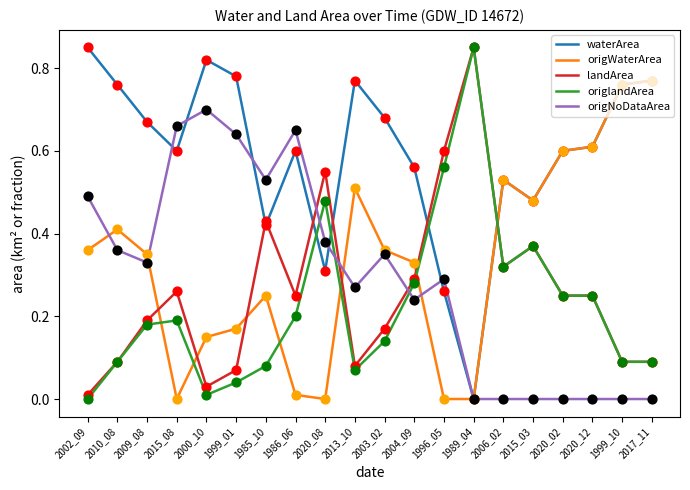

Which series changed the most between 1999_01 and 2004_09?

origNoDataArea